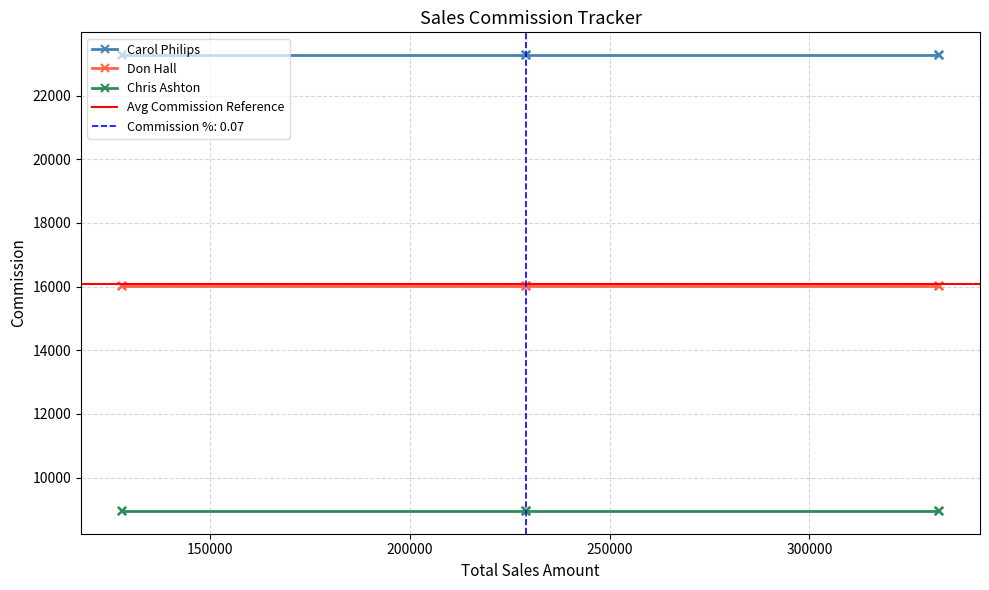

Rank the series at 127890 from highest to lowest value.

Carol Philips, Don Hall, Chris Ashton